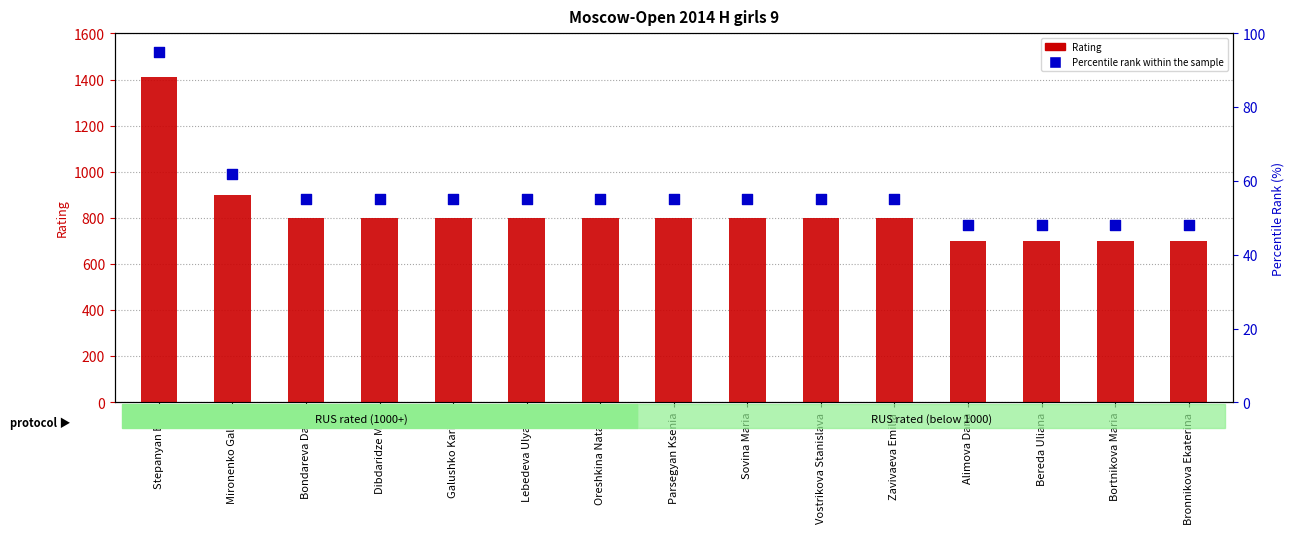

At how many categories does at least one series exceed 977?

1